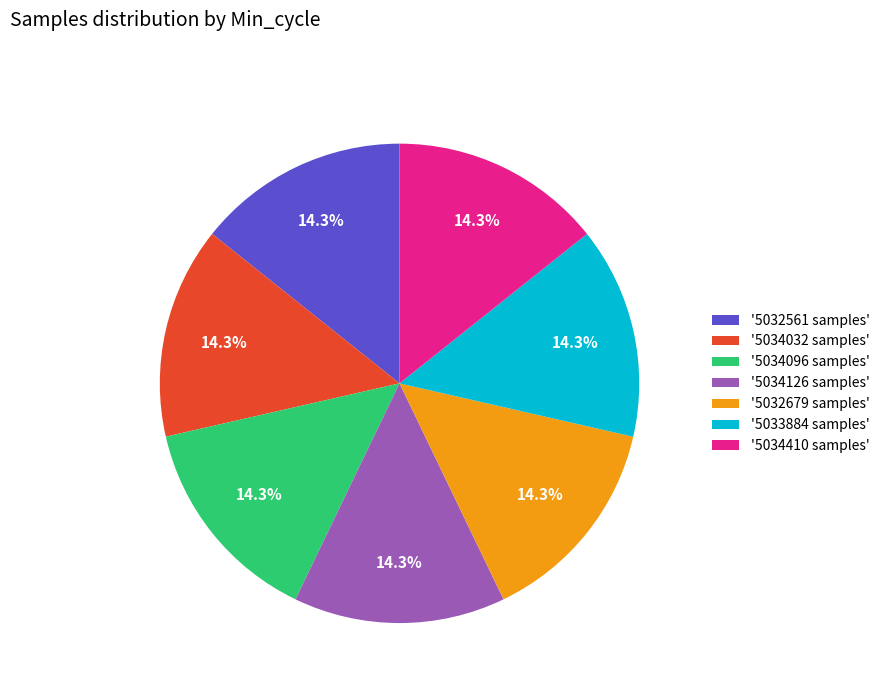

Approximately how many times larger is the value at '5033884 samples' compared to '5034096 samples'?

1.0